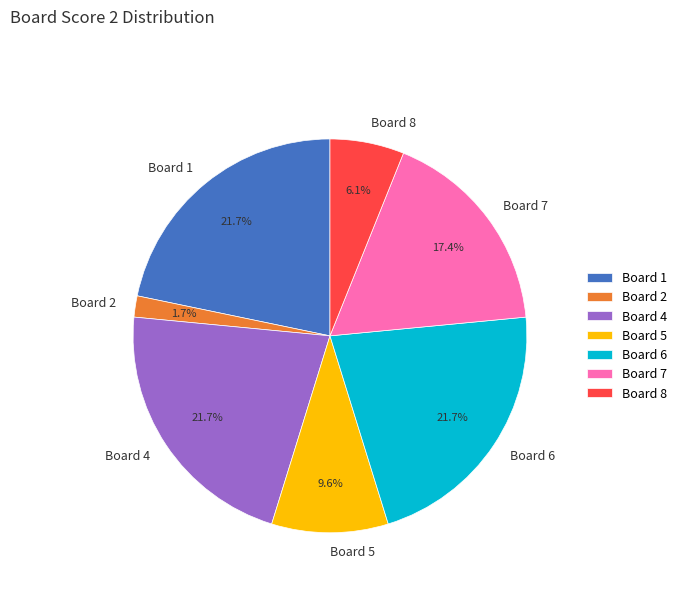

What percentage is the Board 2 slice, to the nearest percent?

2%